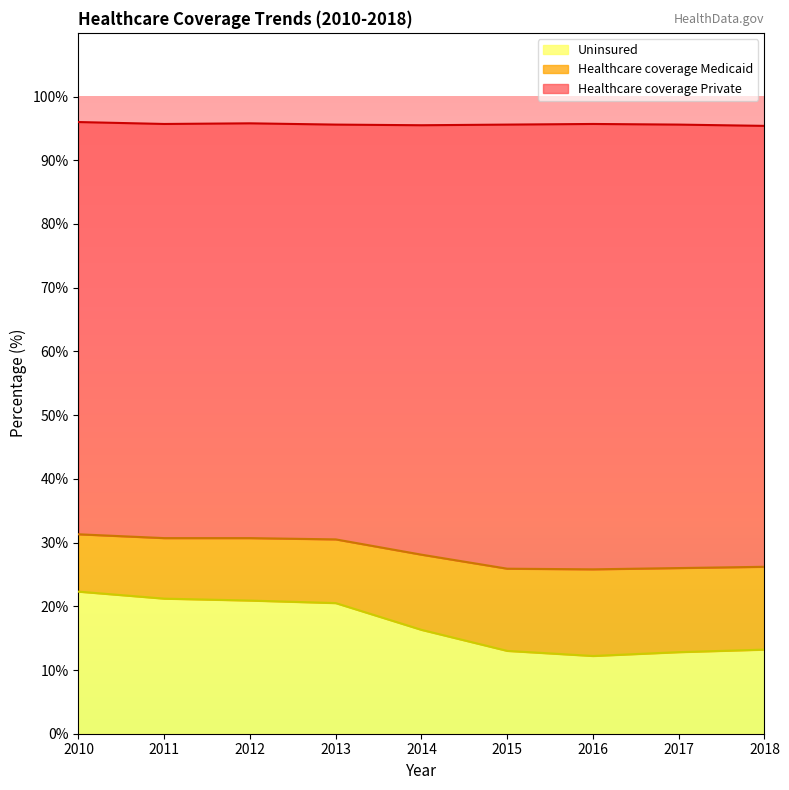

How many lines are shown in the chart?

3